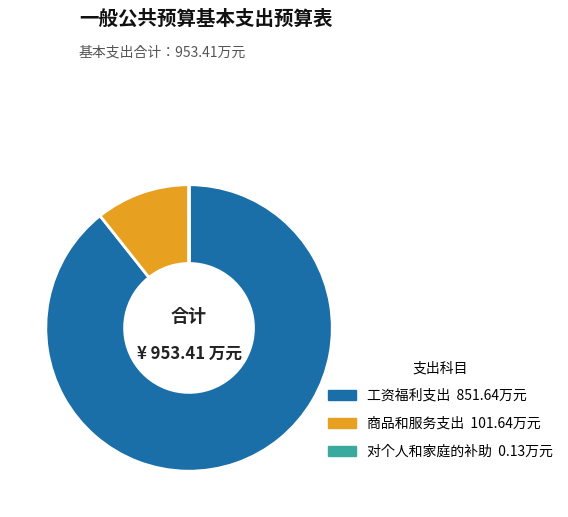

The 商品和服务支出 slice represents 2% of the pie. True or false?

False